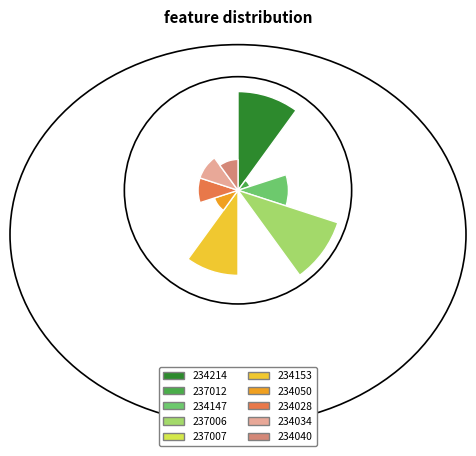

To the nearest percent, what is the difference between the largest and smallest slice percentages?

22%